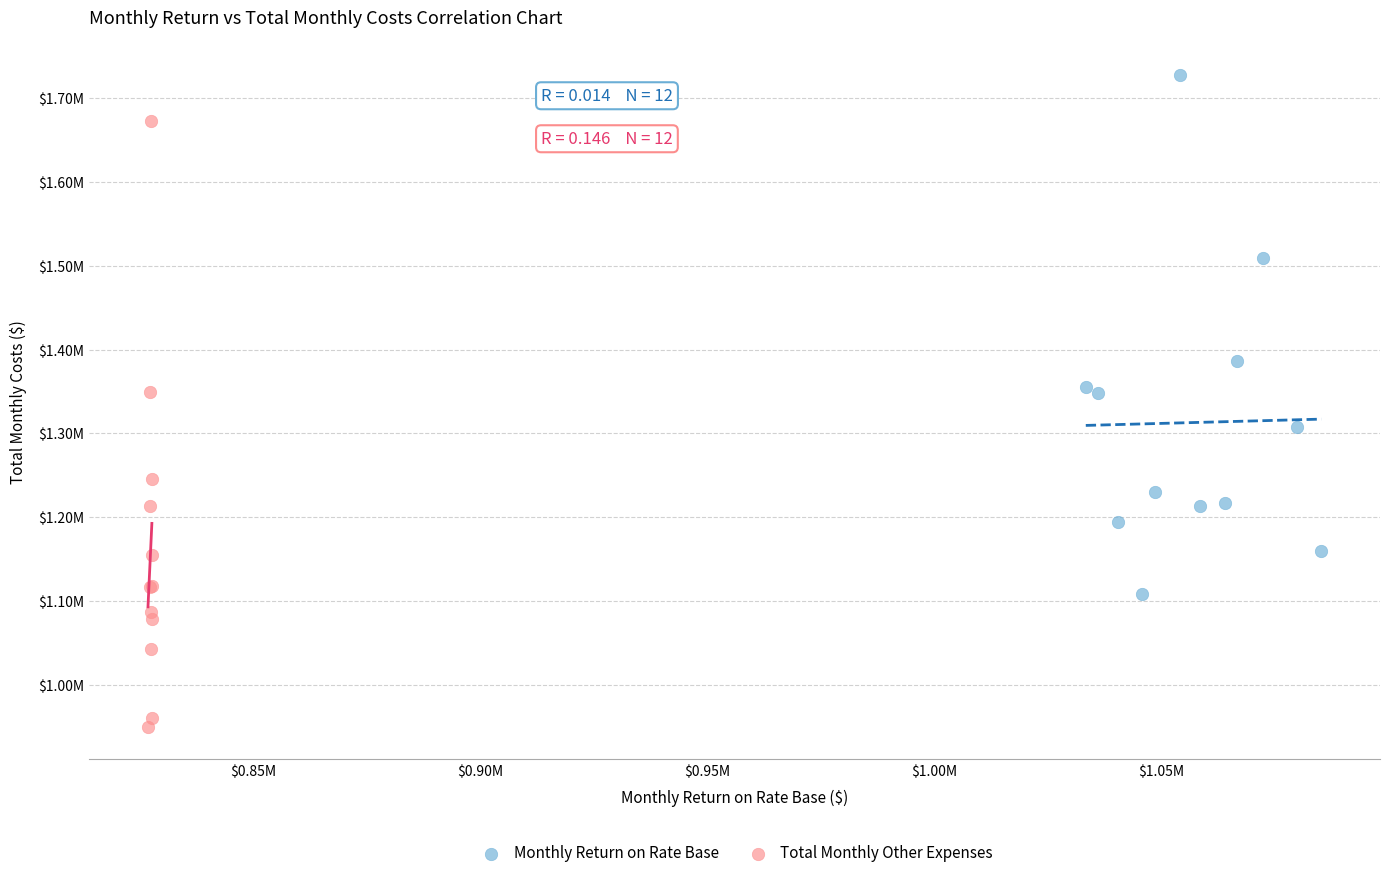

Which series has the largest Y range (max minus min)?

Total Monthly Other Expenses